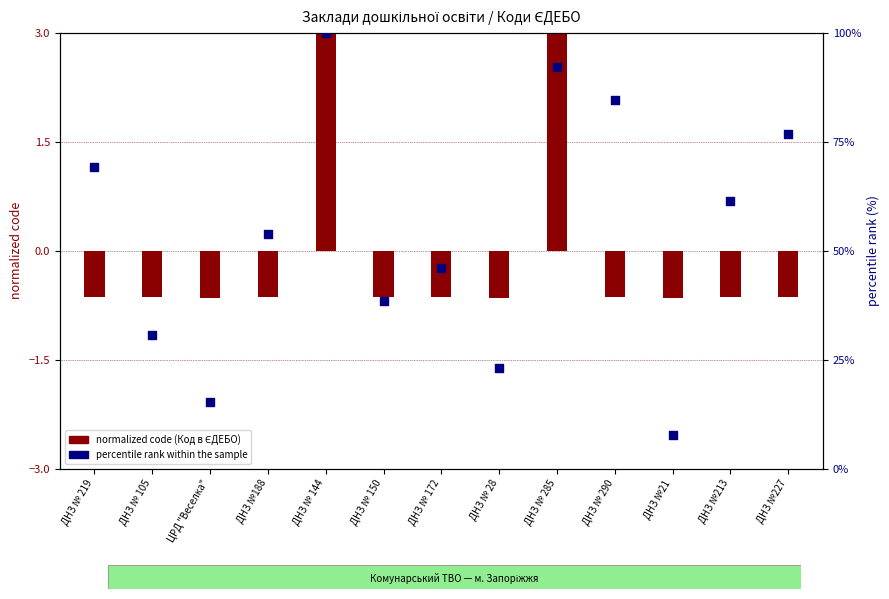

What is the change in value from ДНЗ №188 to ДНЗ № 290?

+30.8